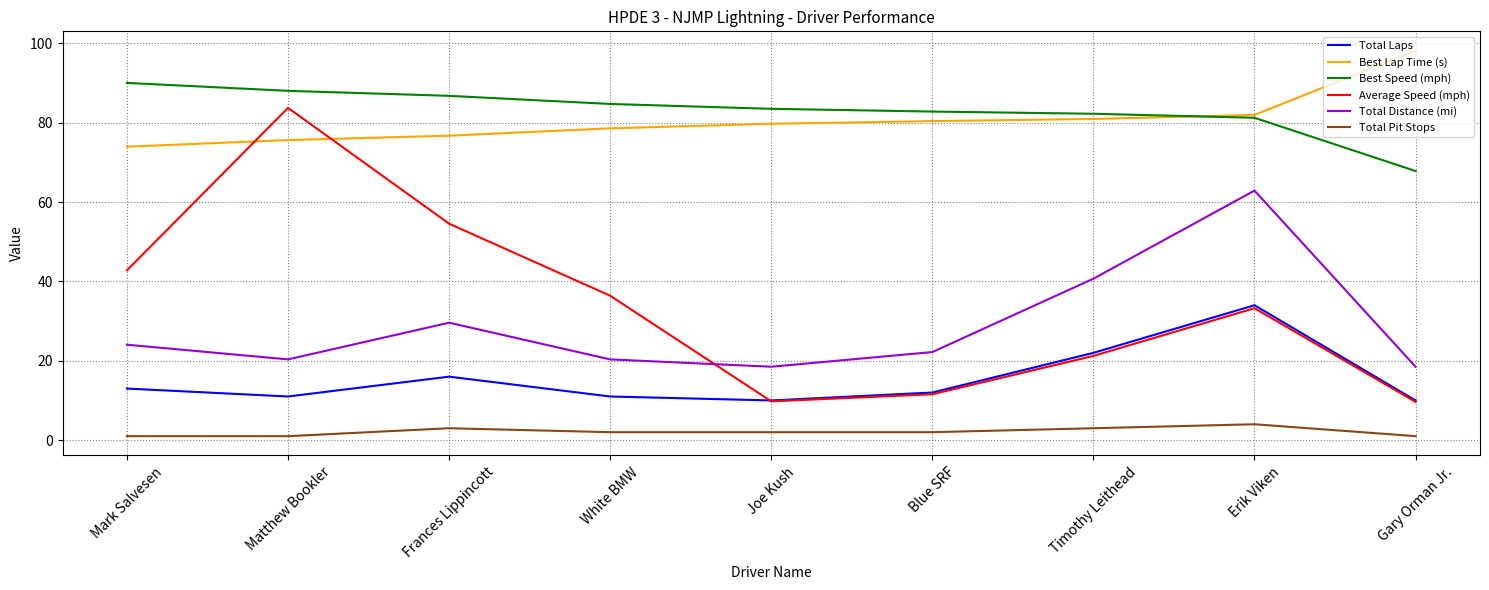

Which series changed the most between Timothy Leithead and Erik Viken?

Total Distance (mi)